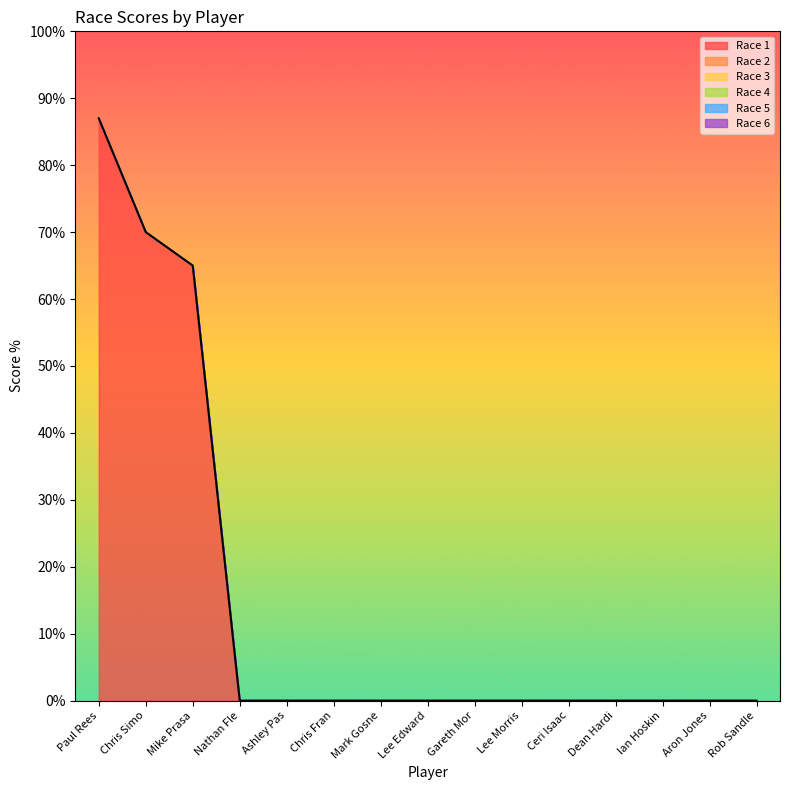

What is the maximum value shown in the chart?

87